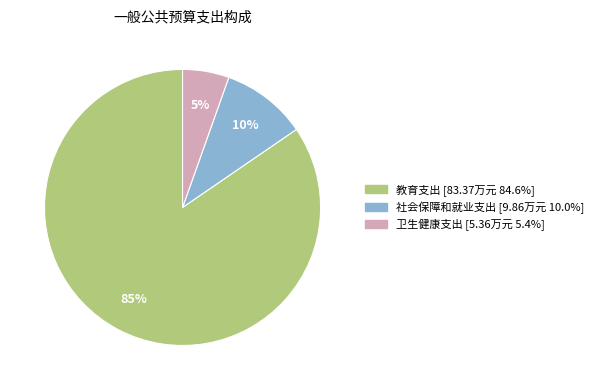

Is there a majority slice in this chart?

Yes